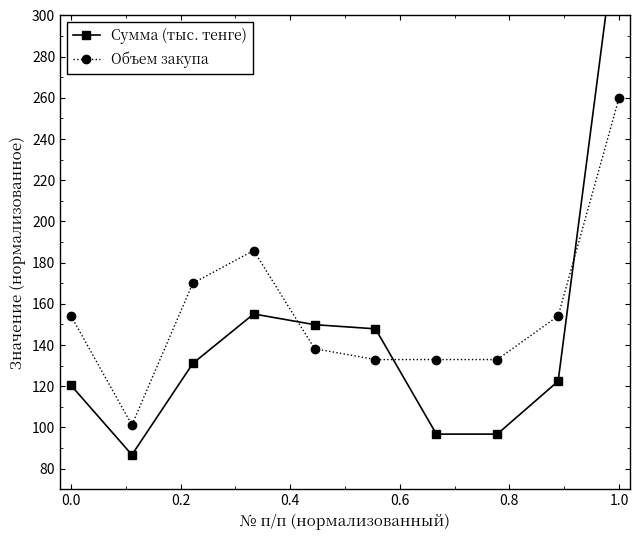

True or false: Объем закупа has more than 2 interior local peaks.

False